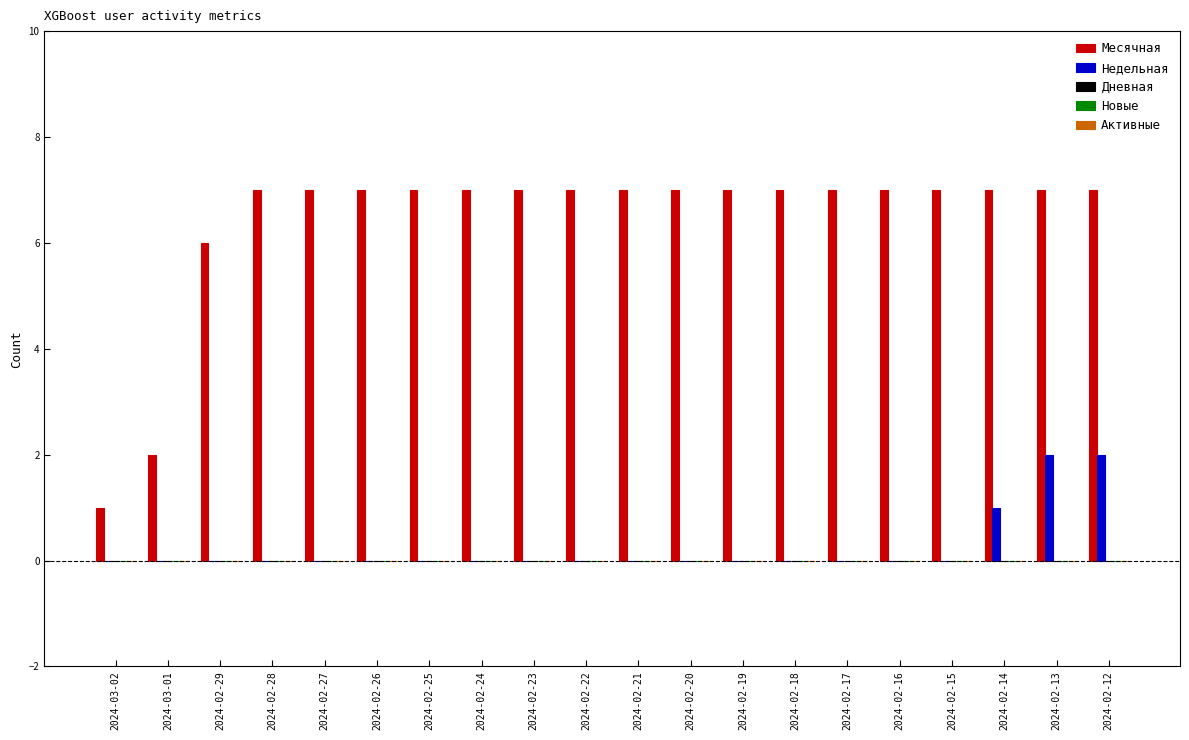

How many categories are shown in the chart?

20